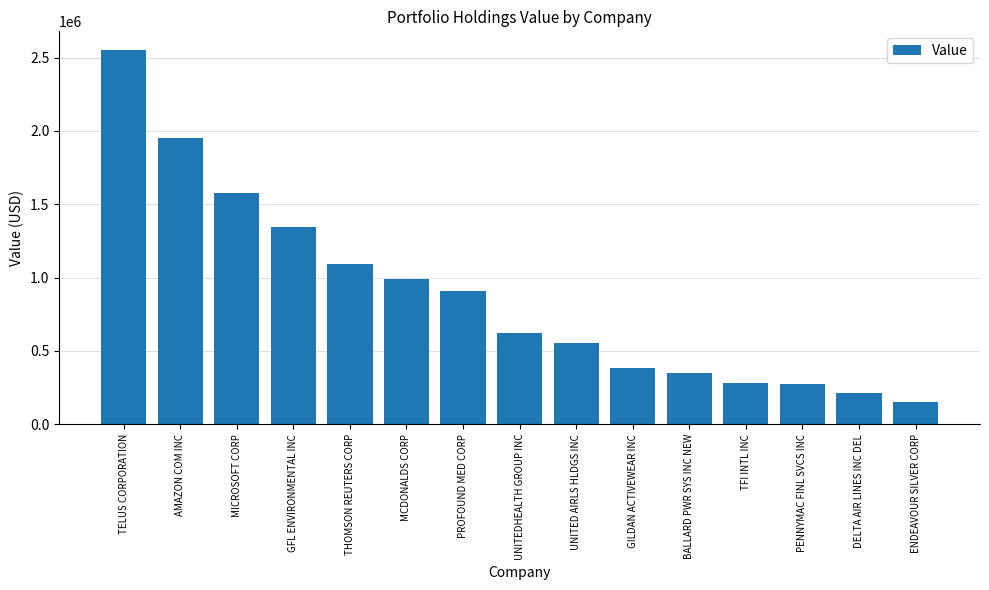

At which label does the data first exceed 623000?

TELUS CORPORATION